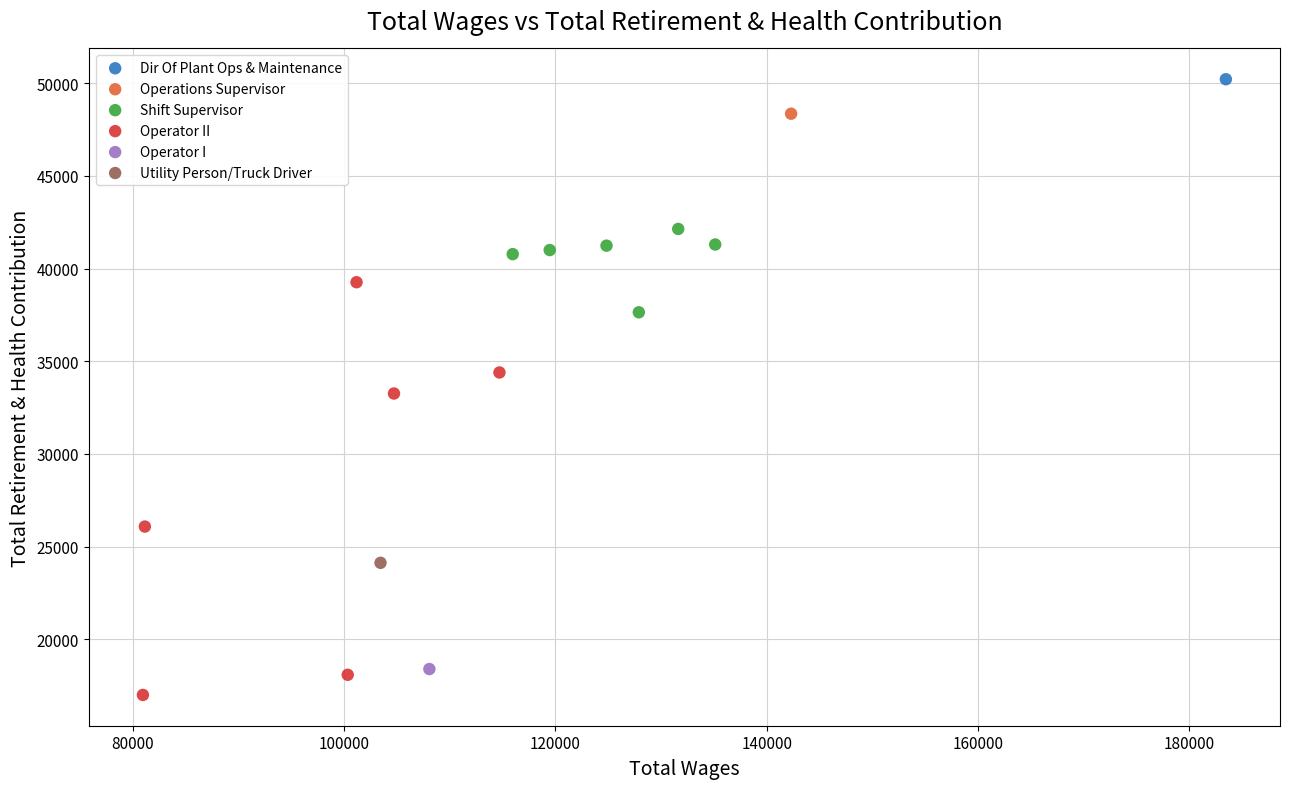

Which series reaches the maximum Y coordinate?

Dir Of Plant Ops & Maintenance